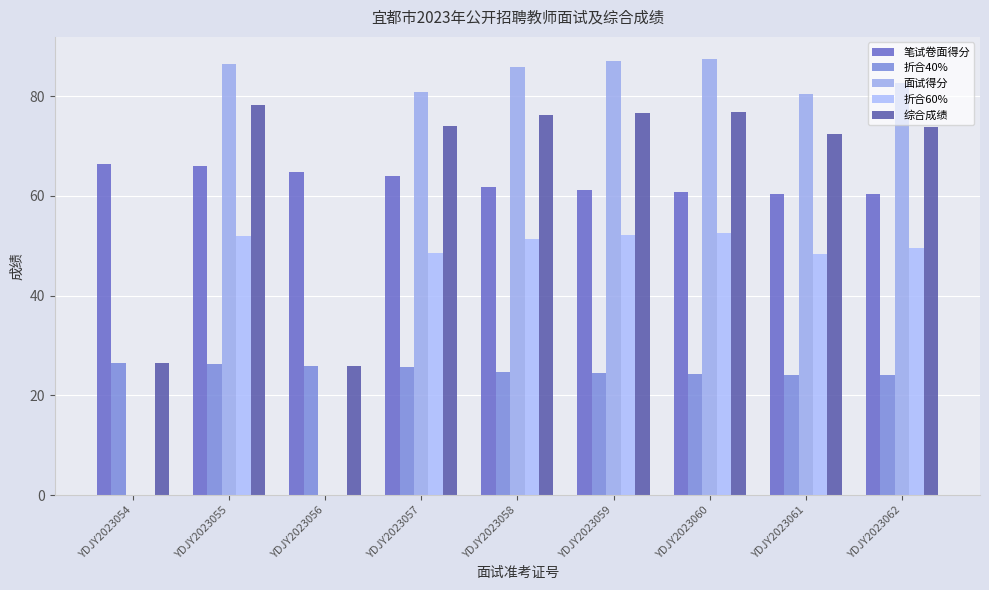

Is the value of 折合60% at YDJY2023062 greater than the value of 综合成绩 at YDJY2023059?

No